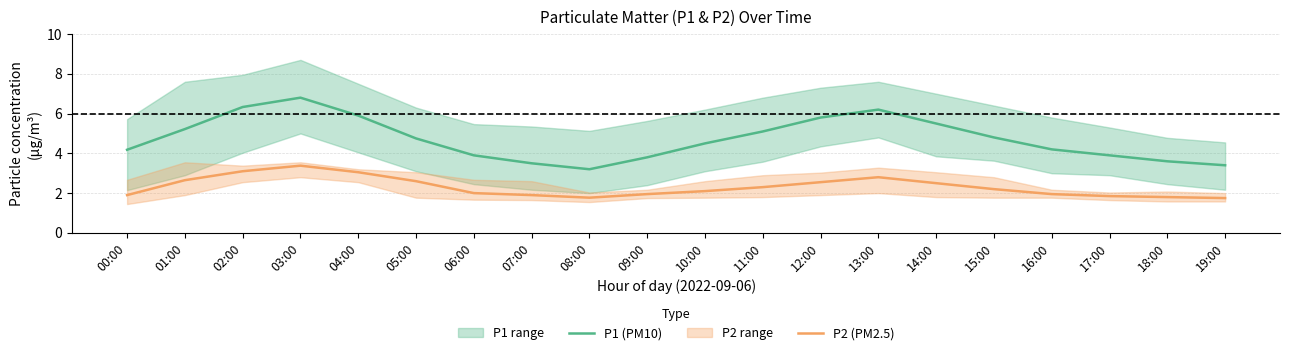

Reading left to right, list all the values displayed in this chart.

P1 (PM10): 00:00=4.2	01:00=5.2	02:00=6.3	03:00=6.8	04:00=5.9	05:00=4.8	06:00=3.9	07:00=3.5	08:00=3.2	09:00=3.8	10:00=4.5	11:00=5.1	12:00=5.8	13:00=6.2	14:00=5.5	15:00=4.8	16:00=4.2	17:00=3.9	18:00=3.6	19:00=3.4
P2 (PM2.5): 00:00=1.9	01:00=2.6	02:00=3.1	03:00=3.4	04:00=3.0	05:00=2.6	06:00=2.0	07:00=1.9	08:00=1.8	09:00=1.9	10:00=2.1	11:00=2.3	12:00=2.5	13:00=2.8	14:00=2.5	15:00=2.2	16:00=1.9	17:00=1.9	18:00=1.8	19:00=1.8